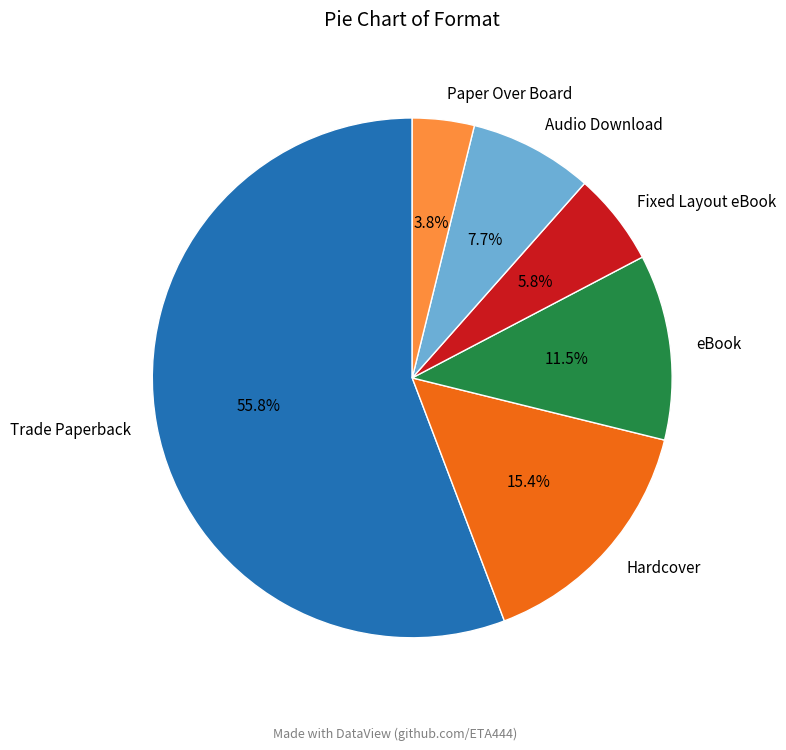

Count the number of slices in the pie.

6